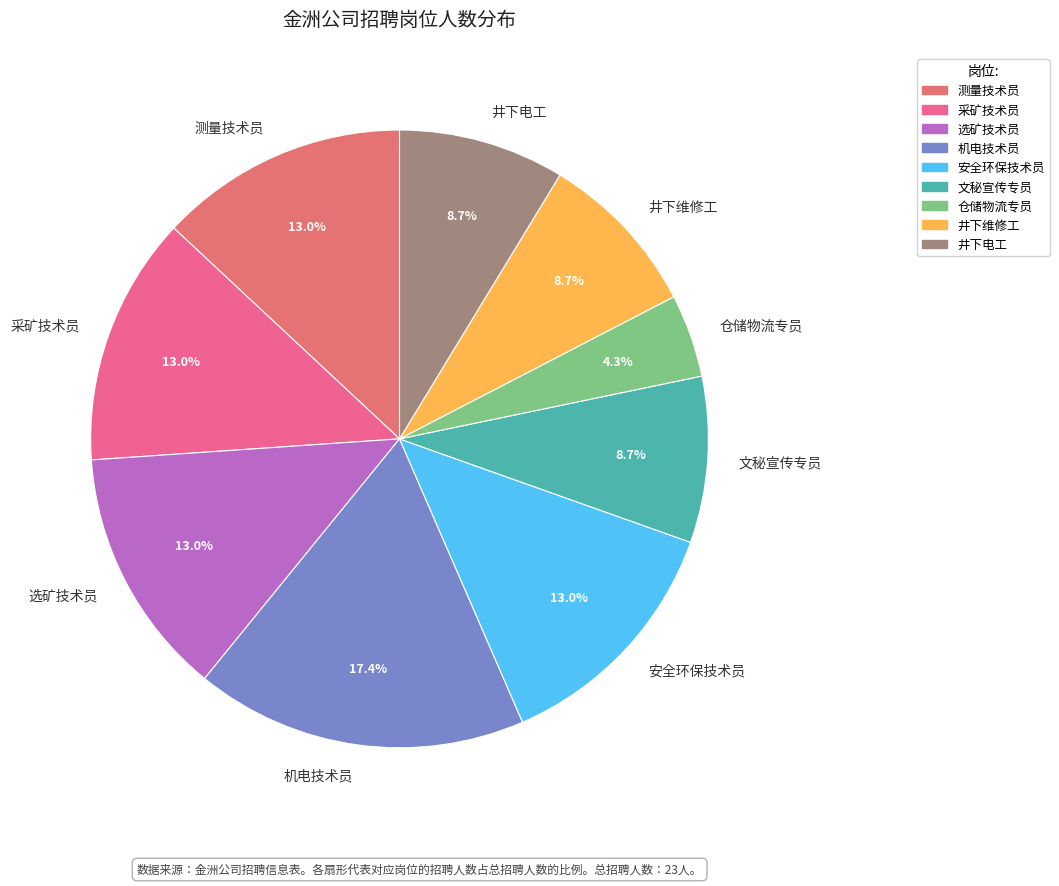

Is 仓储物流专员 the majority of the pie?

No